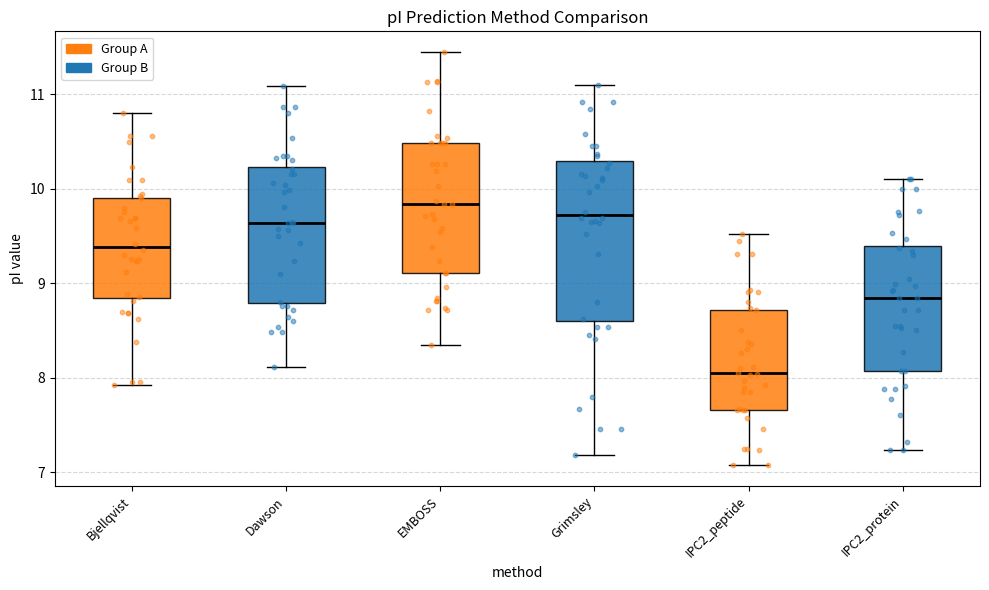

Reading left to right, transcribe this box plot: for each box, give where its median line is, the range the box spans, and where its two whiskers end, as read against the y-axis. The values are not printed on the chart, so give them approximately, as read against the axis.

Bjellqvist: median 9.4, box 8.8 to 9.9, whiskers 7.9 to 10.8
Dawson: median 9.6, box 8.8 to 10.2, whiskers 8.1 to 11.1
EMBOSS: median 9.8, box 9.1 to 10.5, whiskers 8.3 to 11.4
Grimsley: median 9.7, box 8.6 to 10.3, whiskers 7.2 to 11.1
IPC2_peptide: median 8.0, box 7.7 to 8.7, whiskers 7.1 to 9.5
IPC2_protein: median 8.8, box 8.1 to 9.4, whiskers 7.2 to 10.1